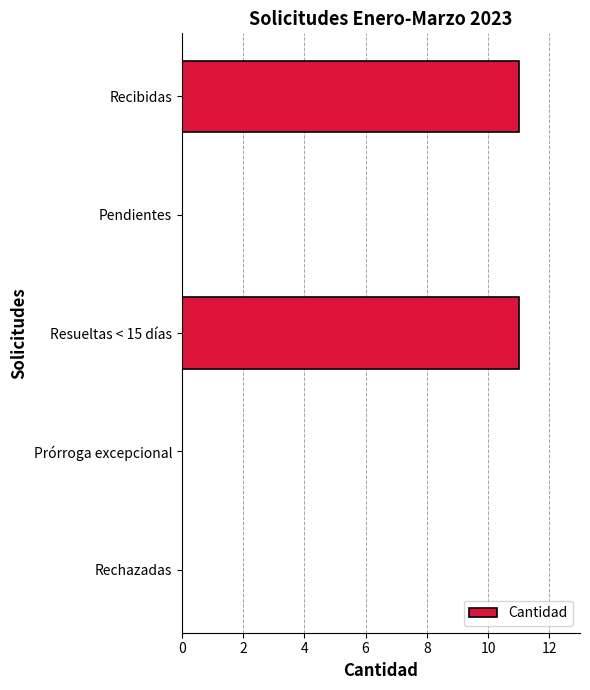

The value at Pendientes is 6. True or false?

False